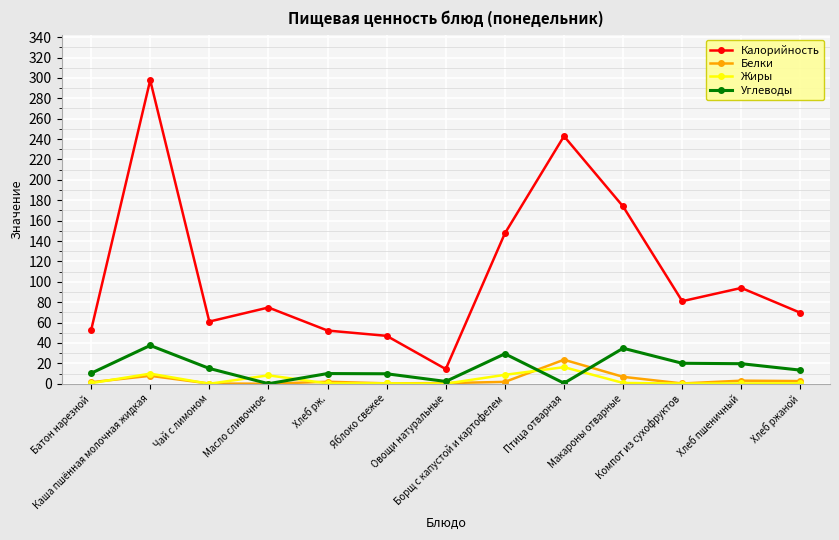

True or false: Белки has more than 1 points higher than both neighbors.

True